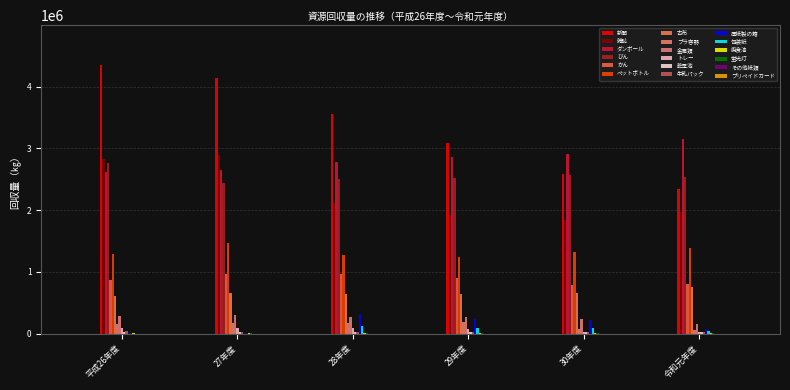

Does the chart contain stacked bars?

No